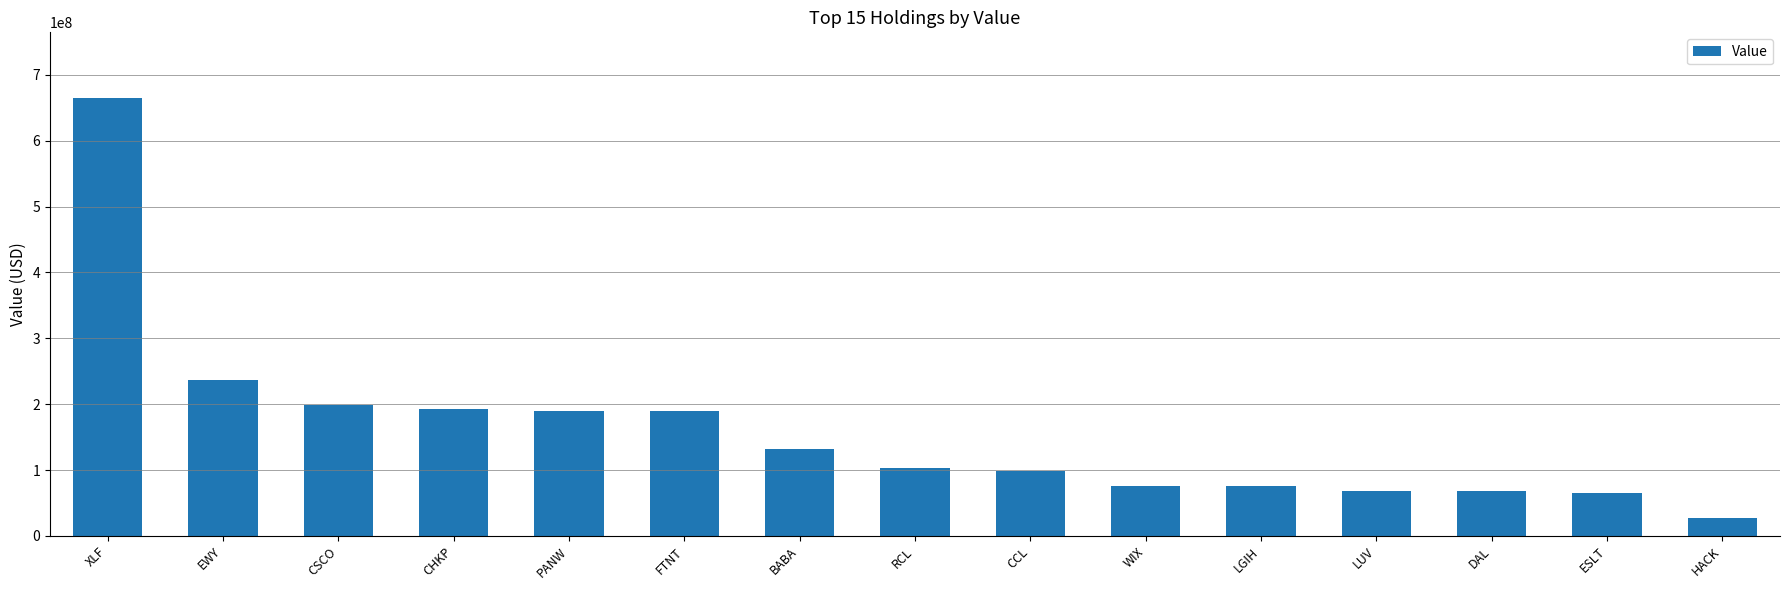

What is the difference between the maximum and minimum values?

637928000